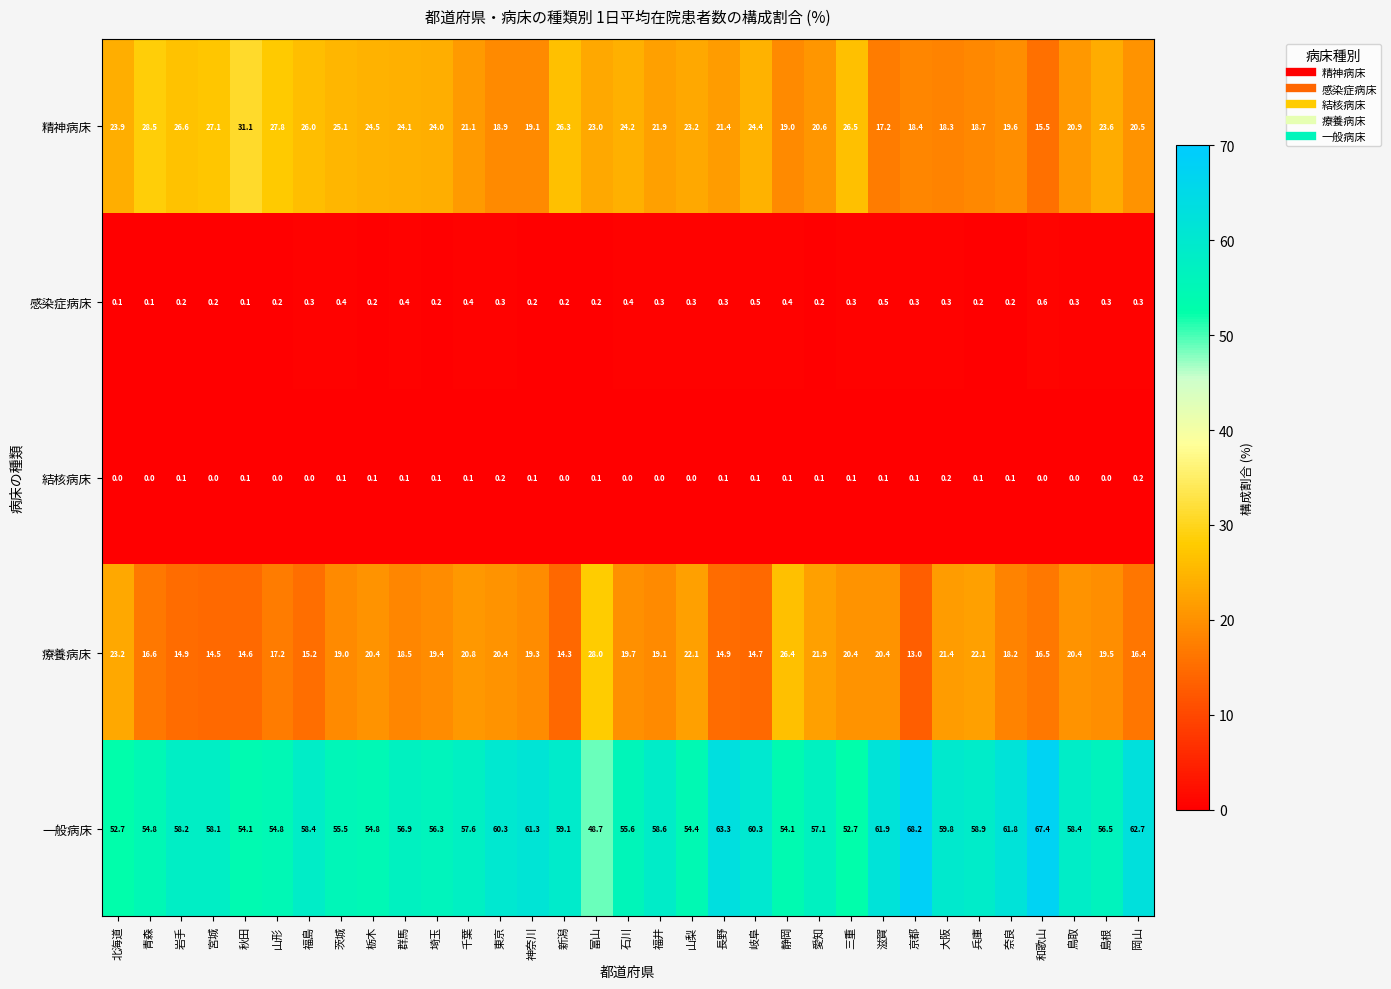

Which category has the highest value across all series?

京都